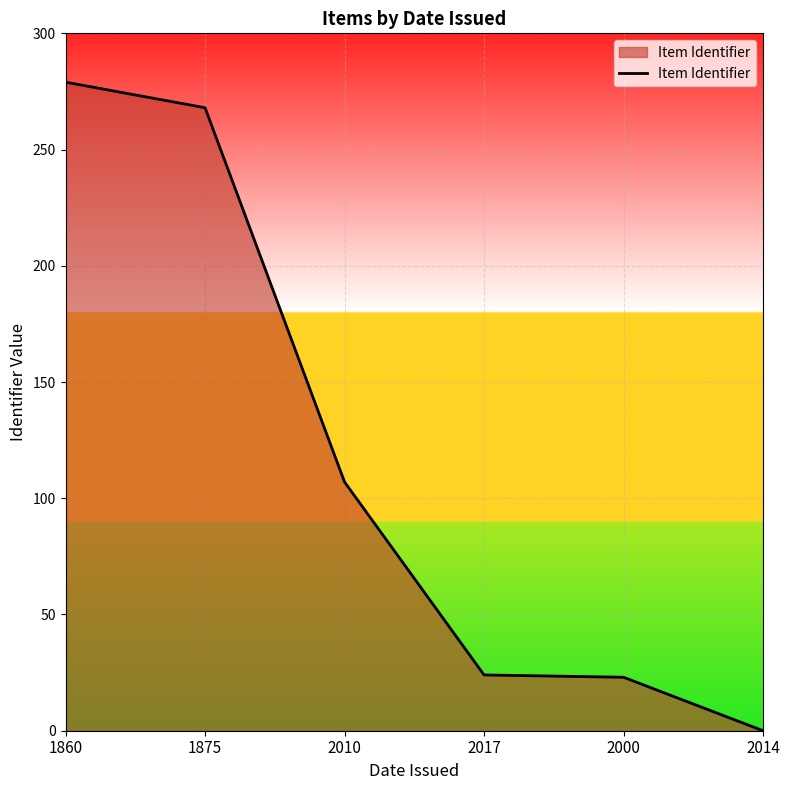

What value does the data have at 1860?

279